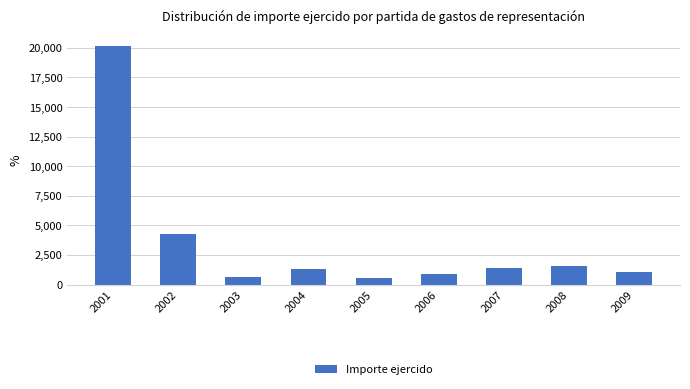

What is the difference between the second highest and second lowest values?

3599.5